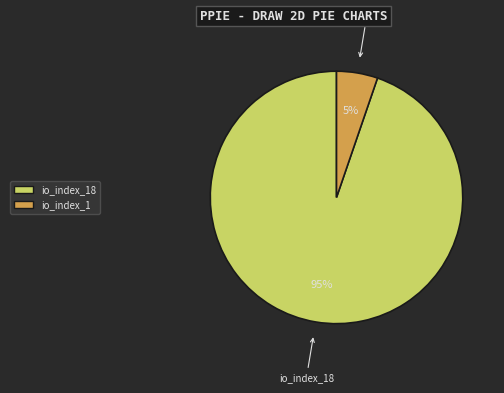

What is the largest slice in the pie chart?

io_index_18